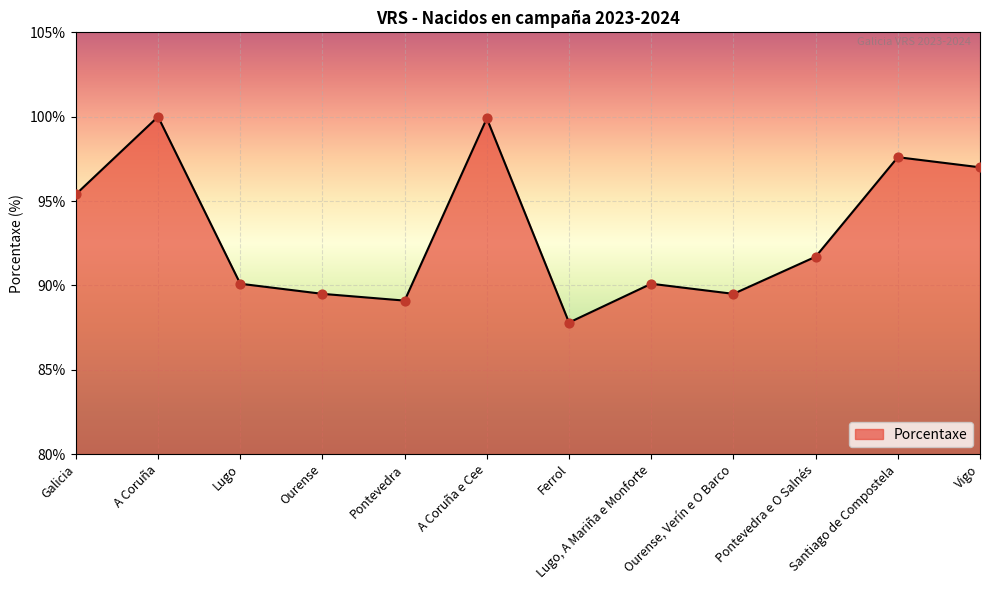

What is the change in value from Pontevedra to Lugo, A Mariña e Monforte?

+1.0